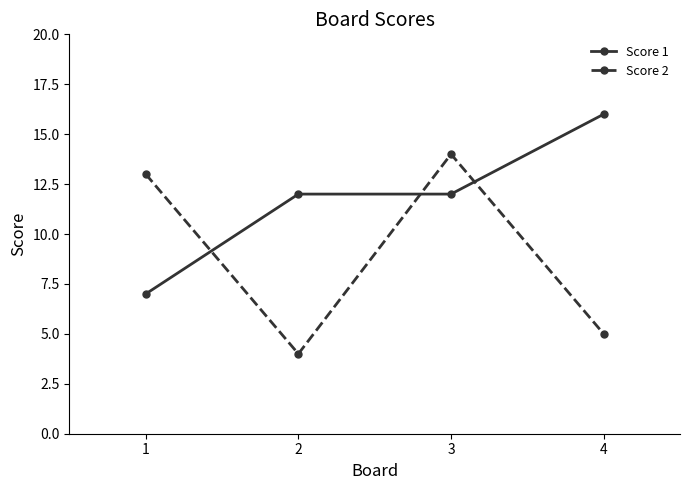

What is the value of the Score 2 point at the 2nd from the left?

4